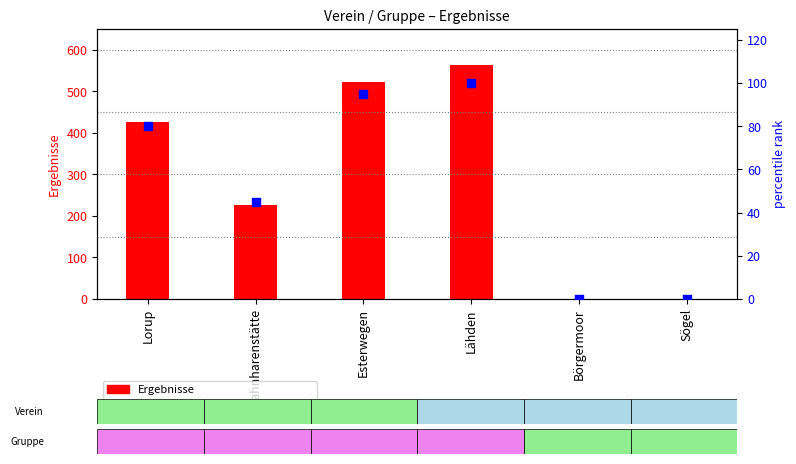

Which series has the largest total across all categories?

Ergebnisse